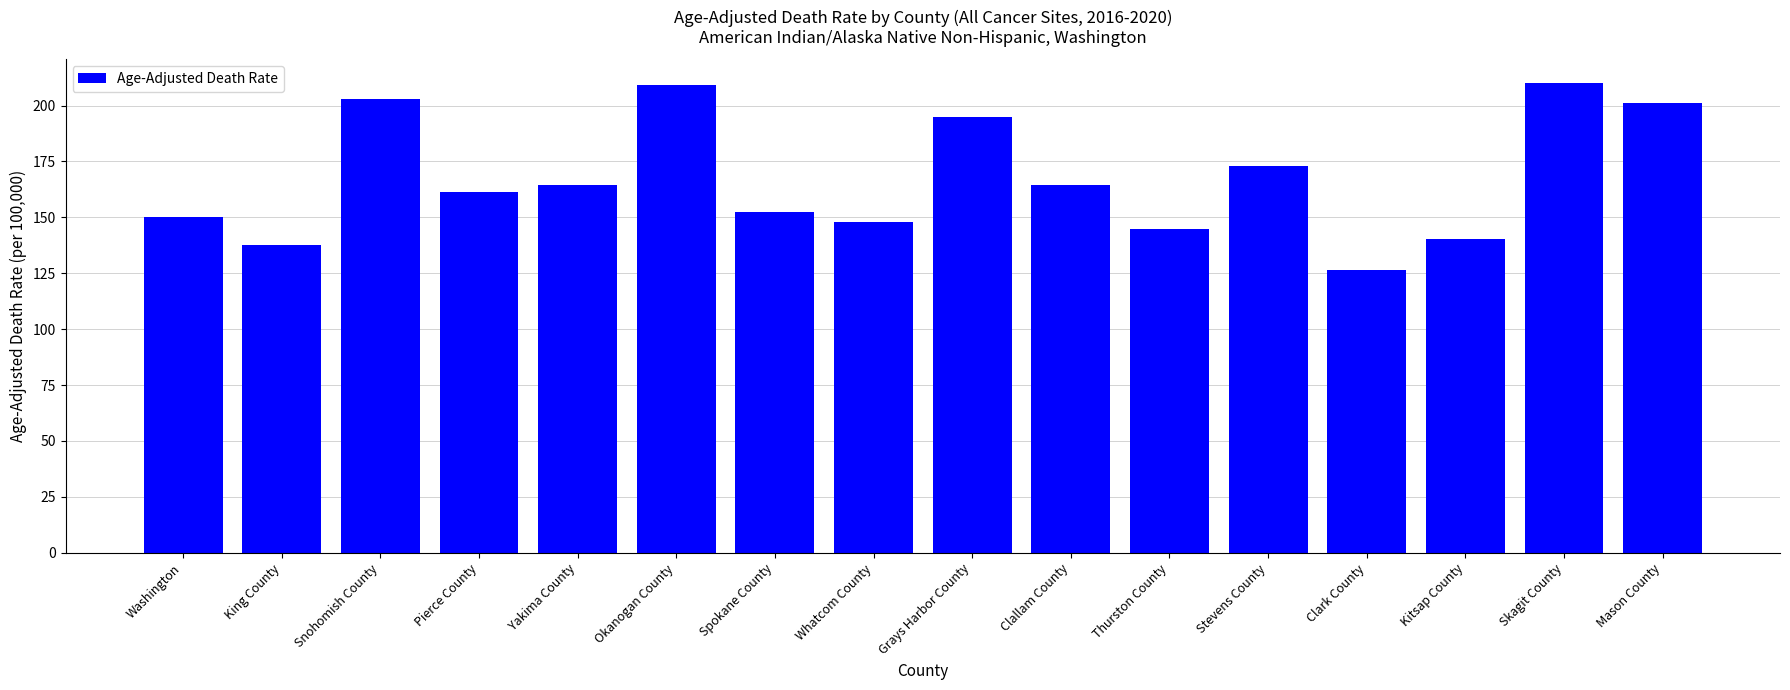

Which has a higher value, Mason County or Okanogan County?

Okanogan County